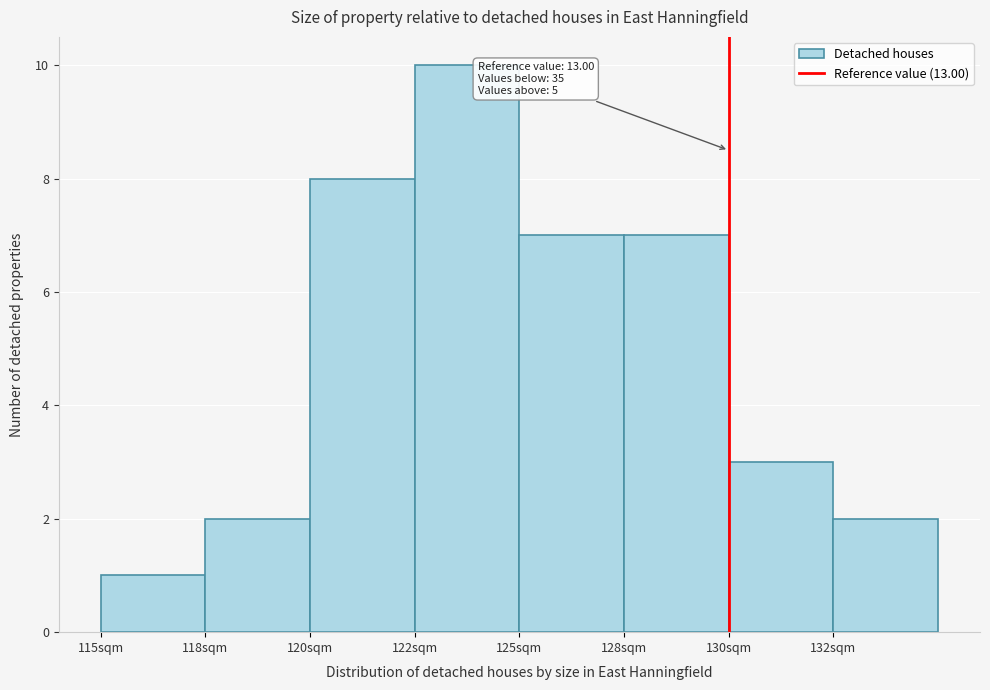

Reading right to left, list all the values displayed in this chart.

2	3	7	7	10	8	2	1